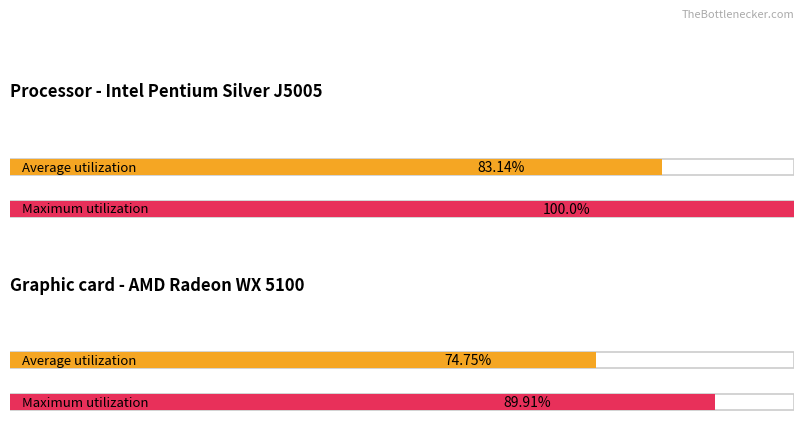

What is the average value of the Maximum utilization series?

95.0